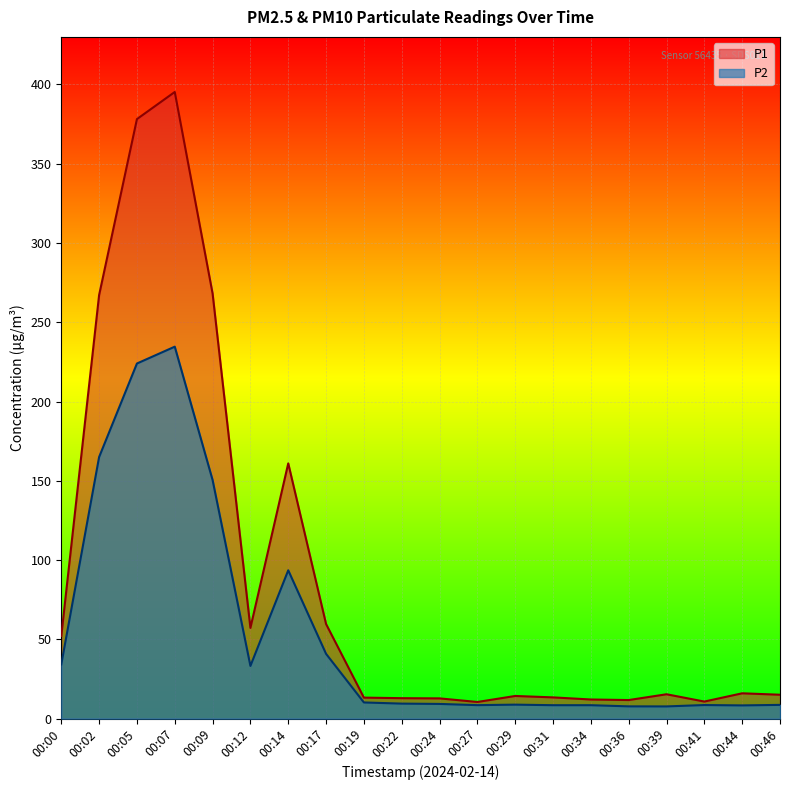

Where is the first local minimum for P1?

00:12